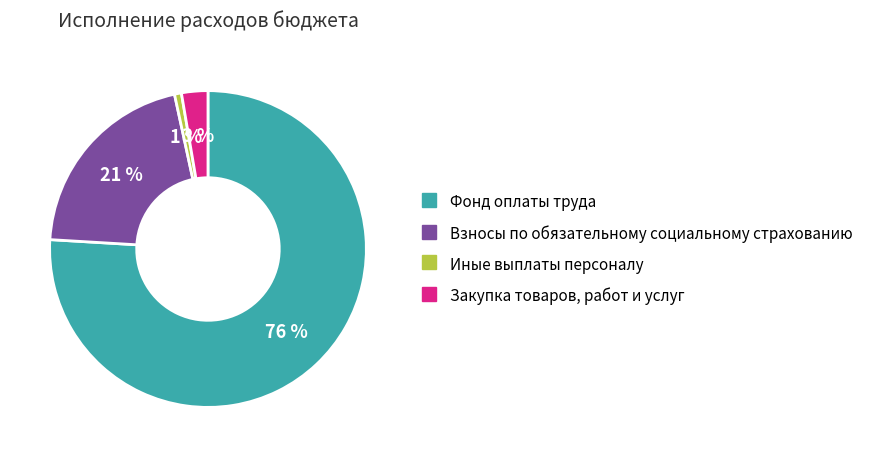

How many segments does this pie chart have?

4